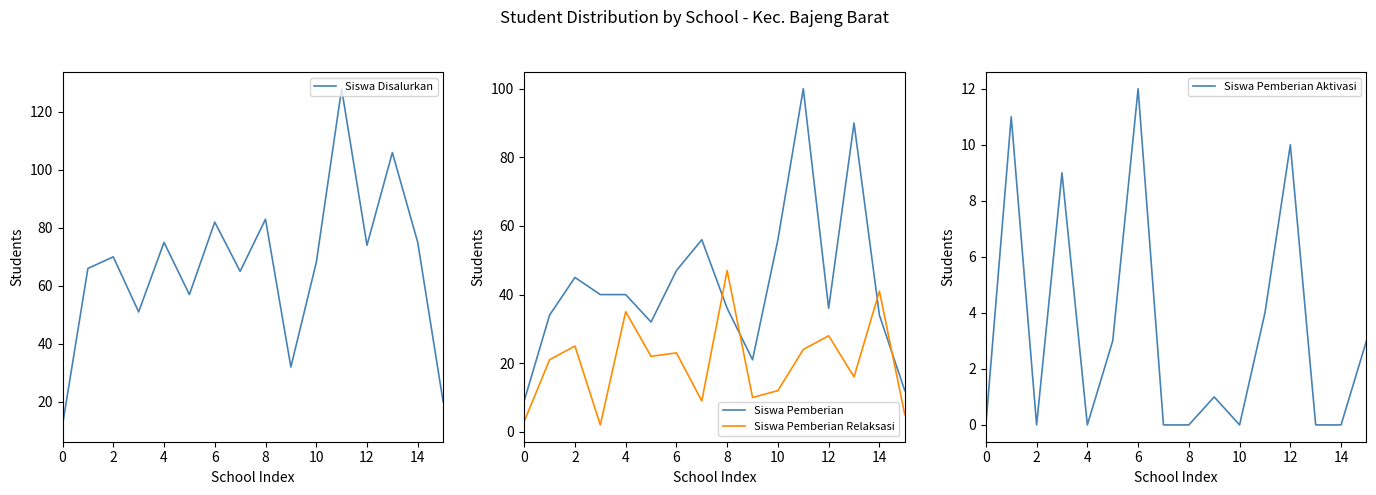

Which series has the largest total across all categories?

Siswa Disalurkan